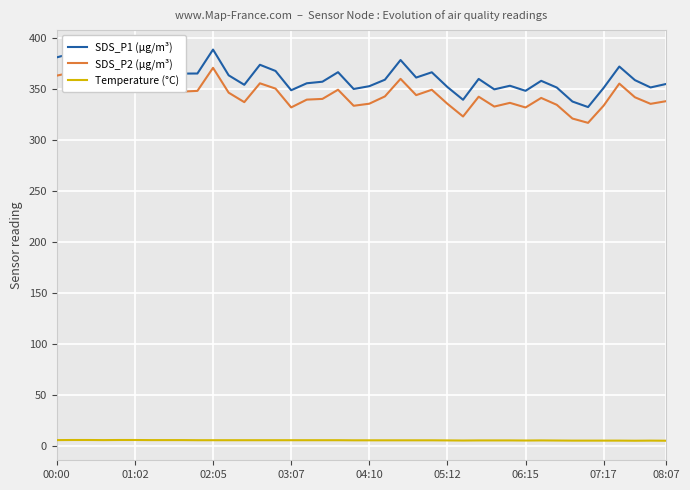

Which series has the largest range (max minus min)?

SDS_P1 (µg/m³)